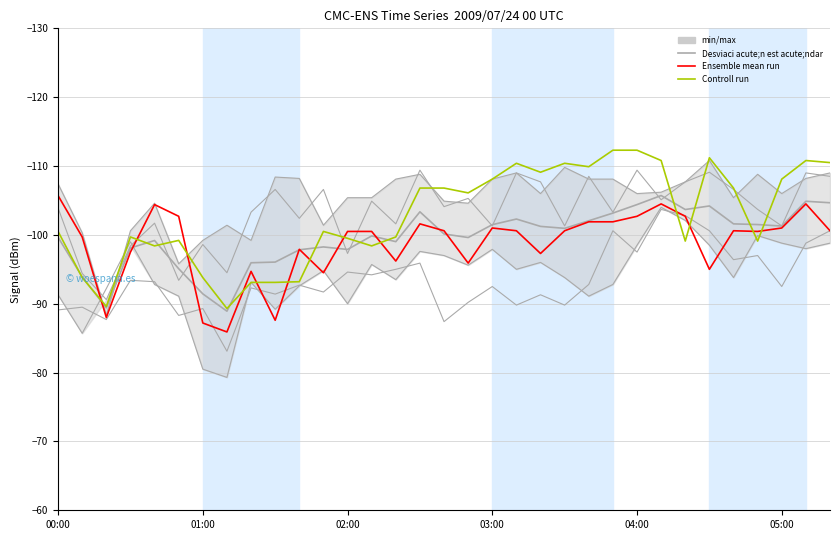

What is the label of the 3rd point from the left?

2009/07/24 00:20